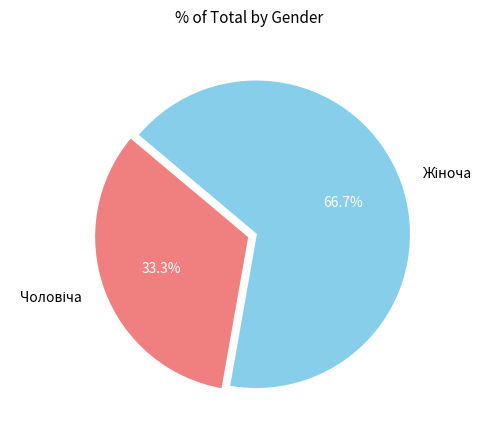

Does any single category account for the majority?

Yes